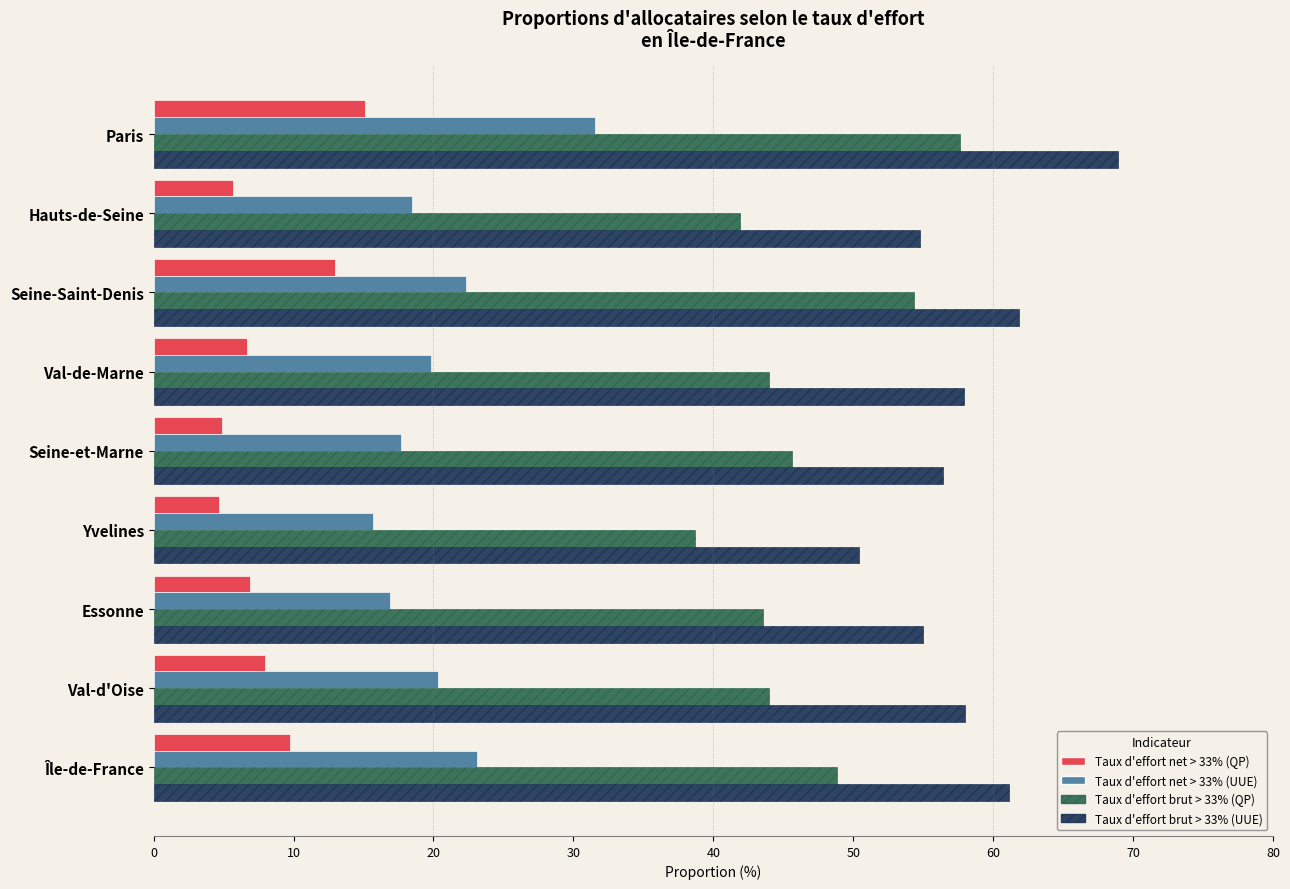

Between Seine-et-Marne and Yvelines, which series saw the biggest shift?

Taux d'effort brut > 33% (QP)